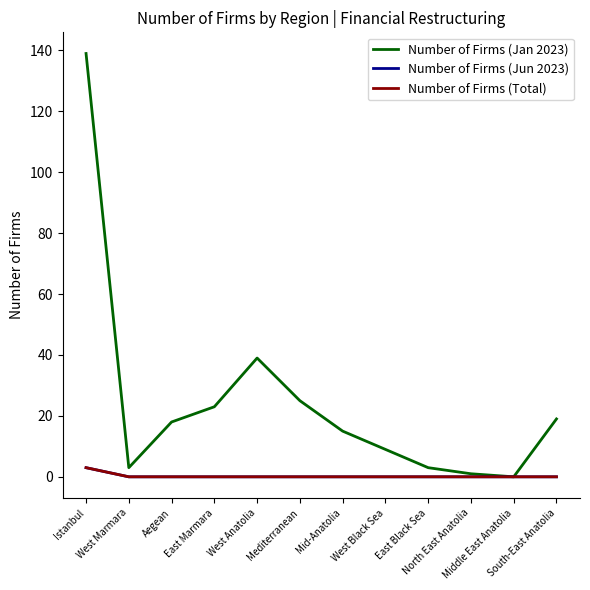

Does the chart display data point markers on the line(s)?

No